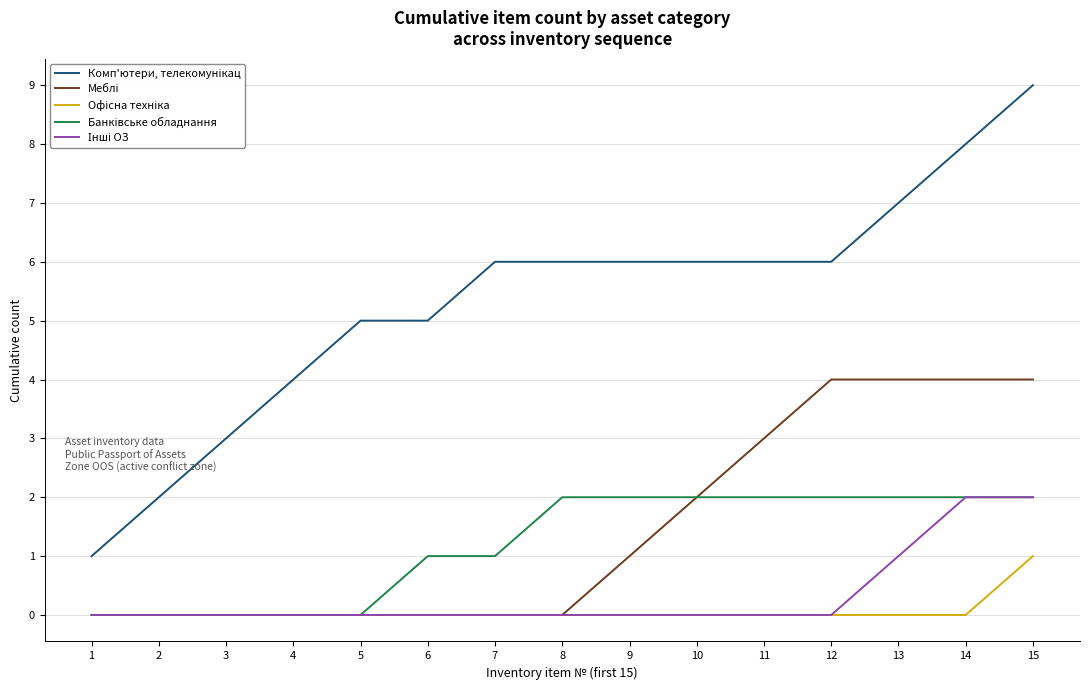

At which category is the sum across all series the highest?

15